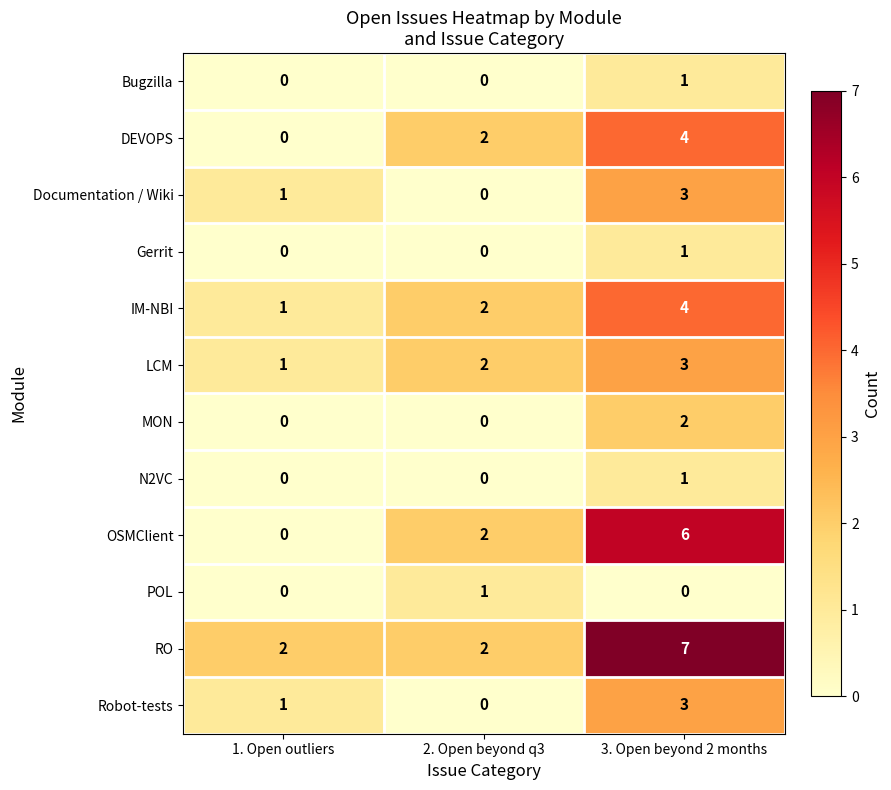

At which category is the sum across all series the highest?

3. Open beyond 2 months